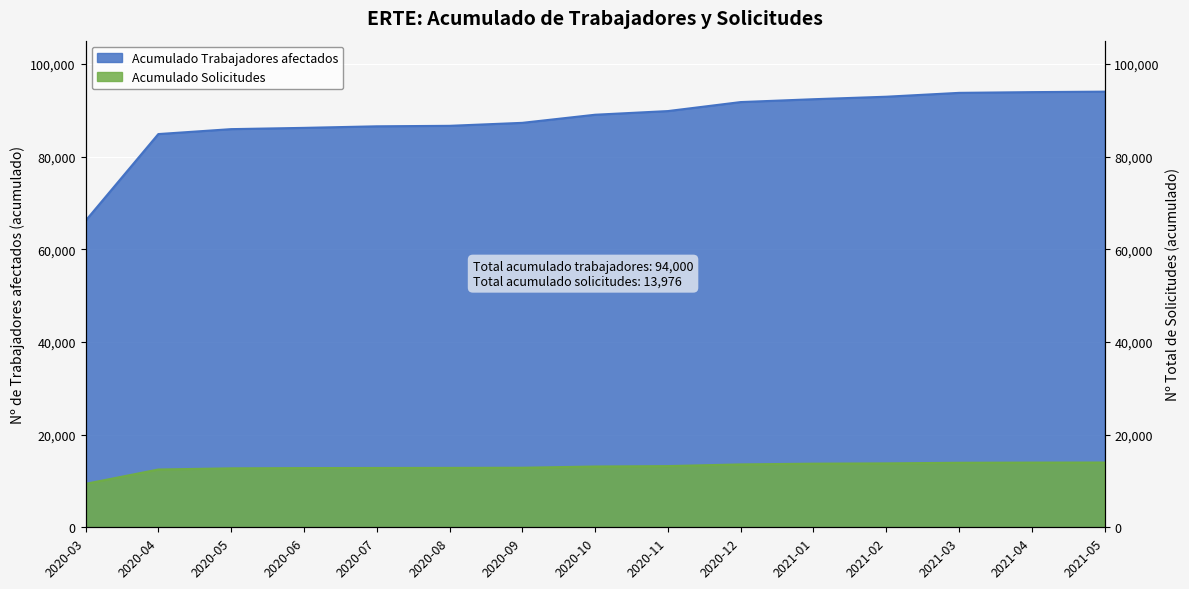

What is the label of the 14th point from the left?

2021-04